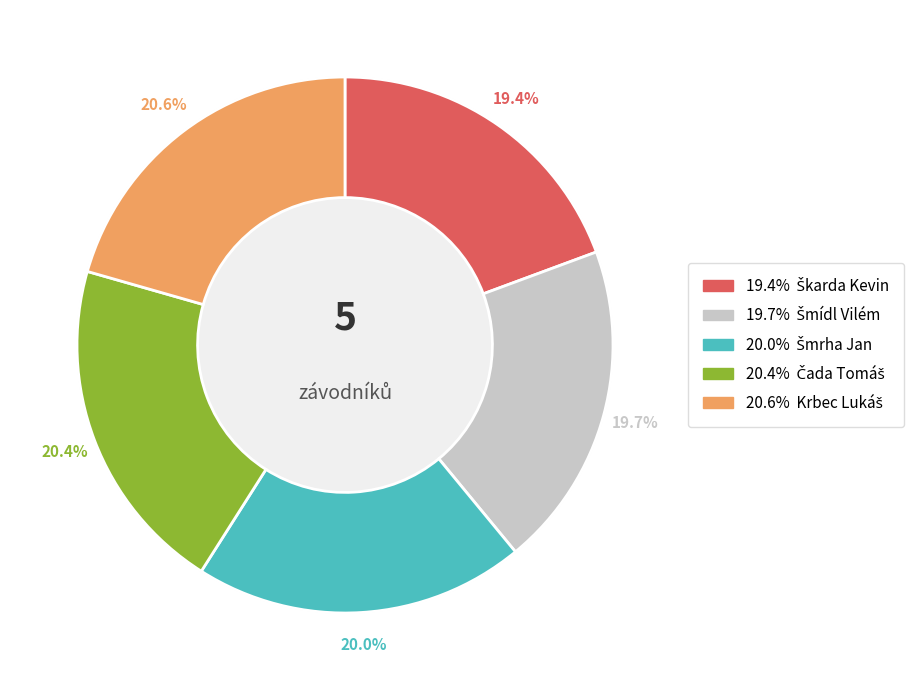

The Šmídl Vilém slice represents 20% of the pie. True or false?

True